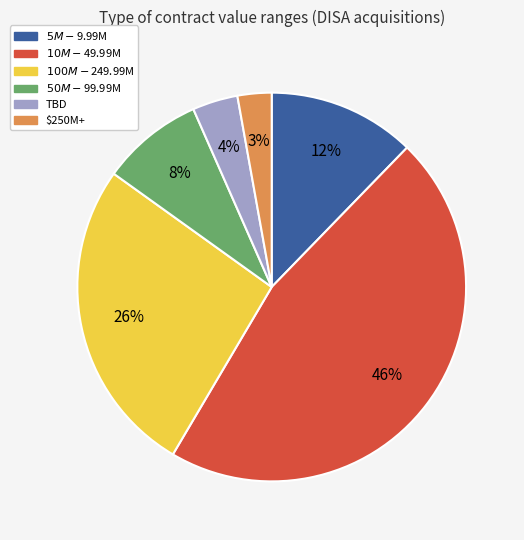

Rank the categories by value from highest to lowest.

$10M - $49.99M, $100M - $249.99M, $5M - $9.99M, $50M - $99.99M, TBD, $250M+